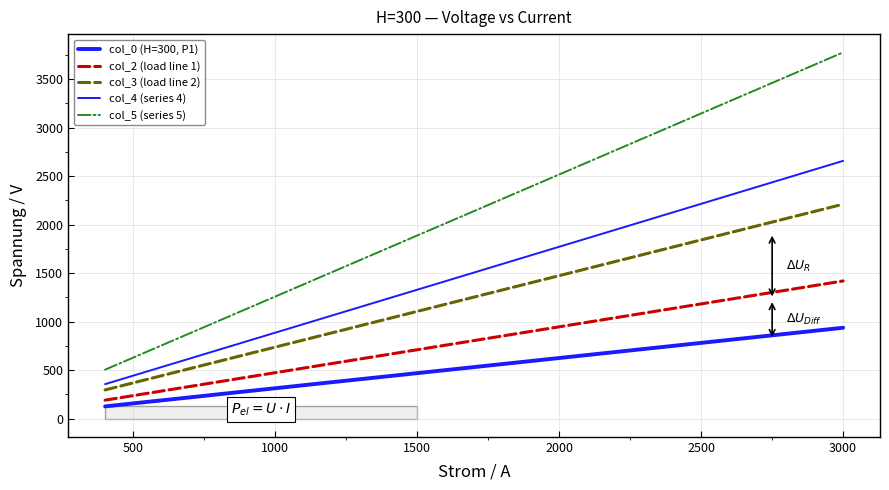

How many lines are shown in the chart?

5